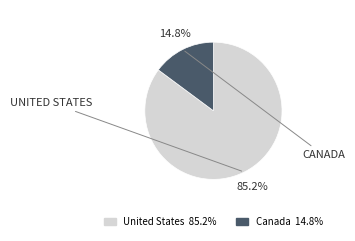

Does Canada represent more than half of the total?

No